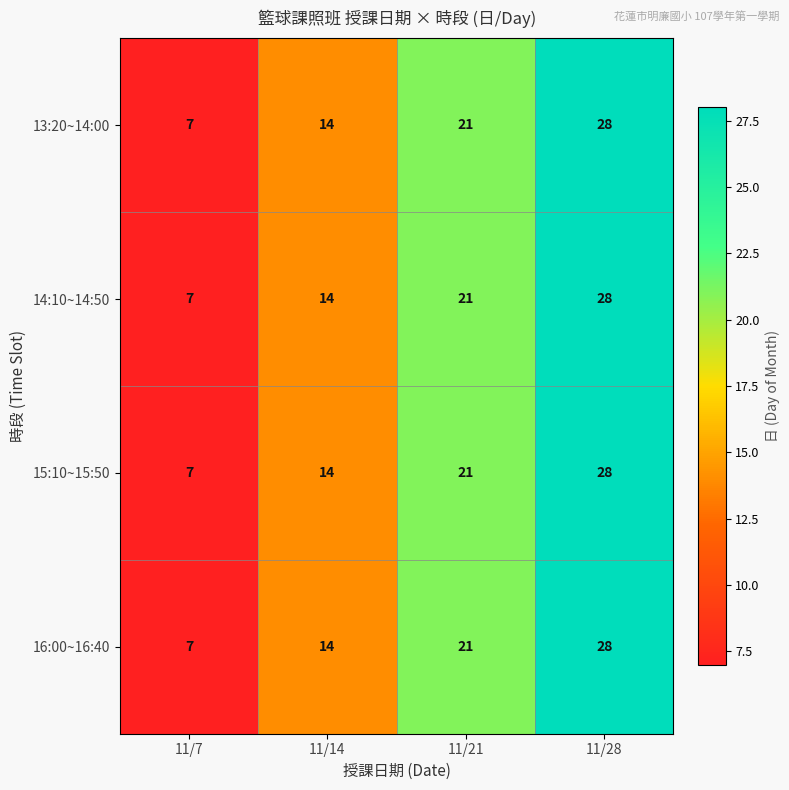

Reading left to right, extract all data points from this chart.

13:20~14:00: 11/7=7	11/14=14	11/21=21	11/28=28
14:10~14:50: 11/7=7	11/14=14	11/21=21	11/28=28
15:10~15:50: 11/7=7	11/14=14	11/21=21	11/28=28
16:00~16:40: 11/7=7	11/14=14	11/21=21	11/28=28